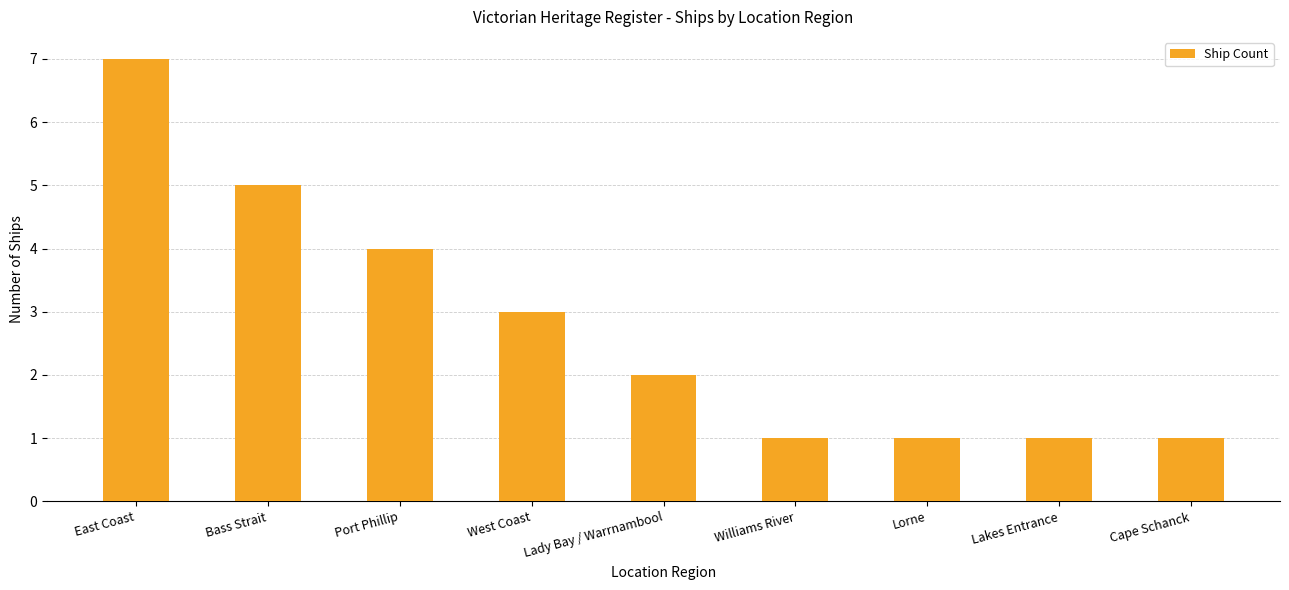

What value does the data have at East Coast?

7